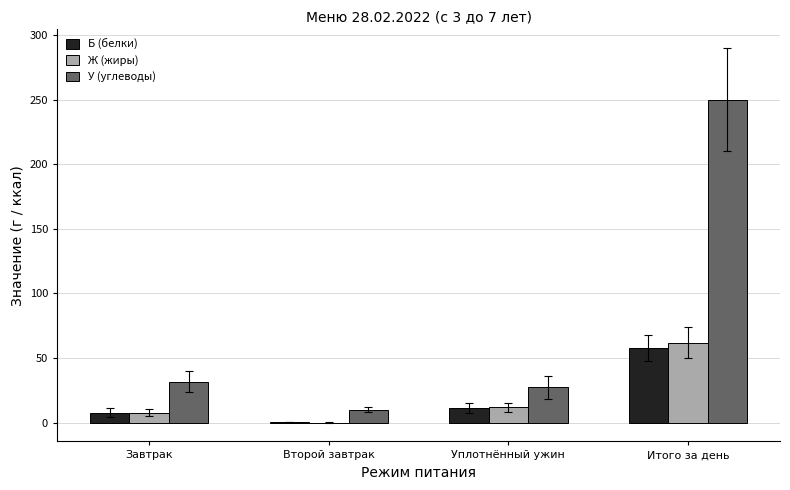

What is the total value across all series at Завтрак?

47.0